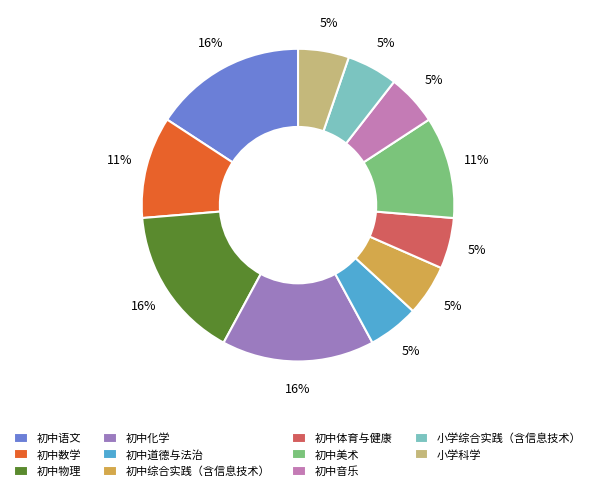

Combined, do 初中物理 and 初中道德与法治 account for over 50%?

No